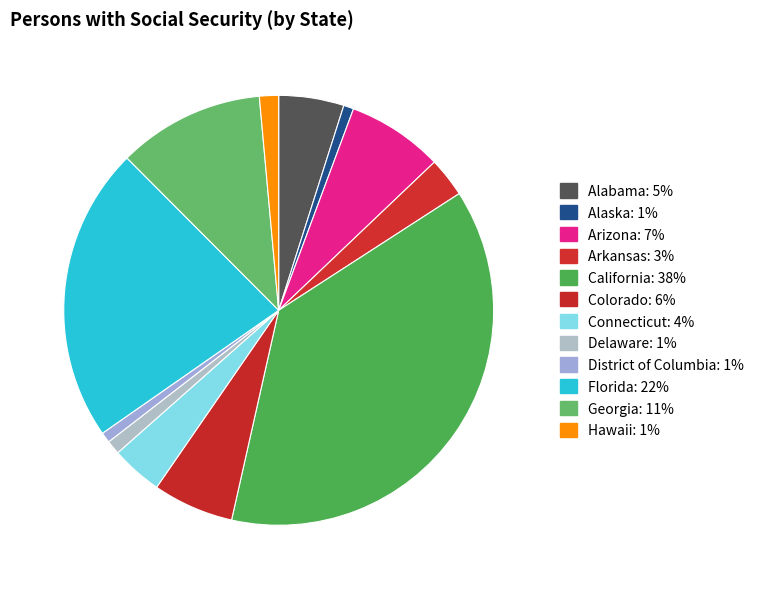

To the nearest percent, what is the difference between the largest and smallest slice percentages?

37%